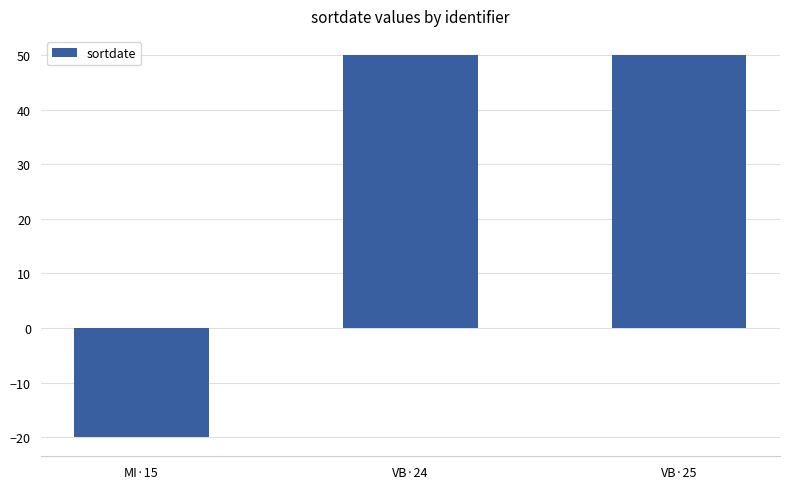

What position from the left is VB·24?

2